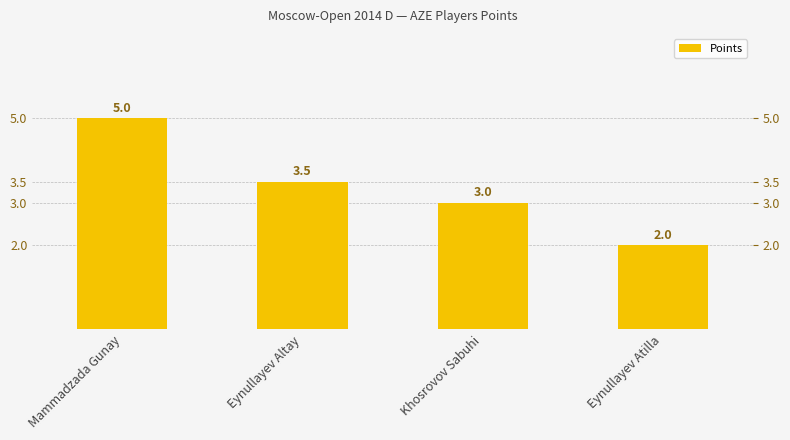

Where does the data first go above 3?

Mammadzada Gunay